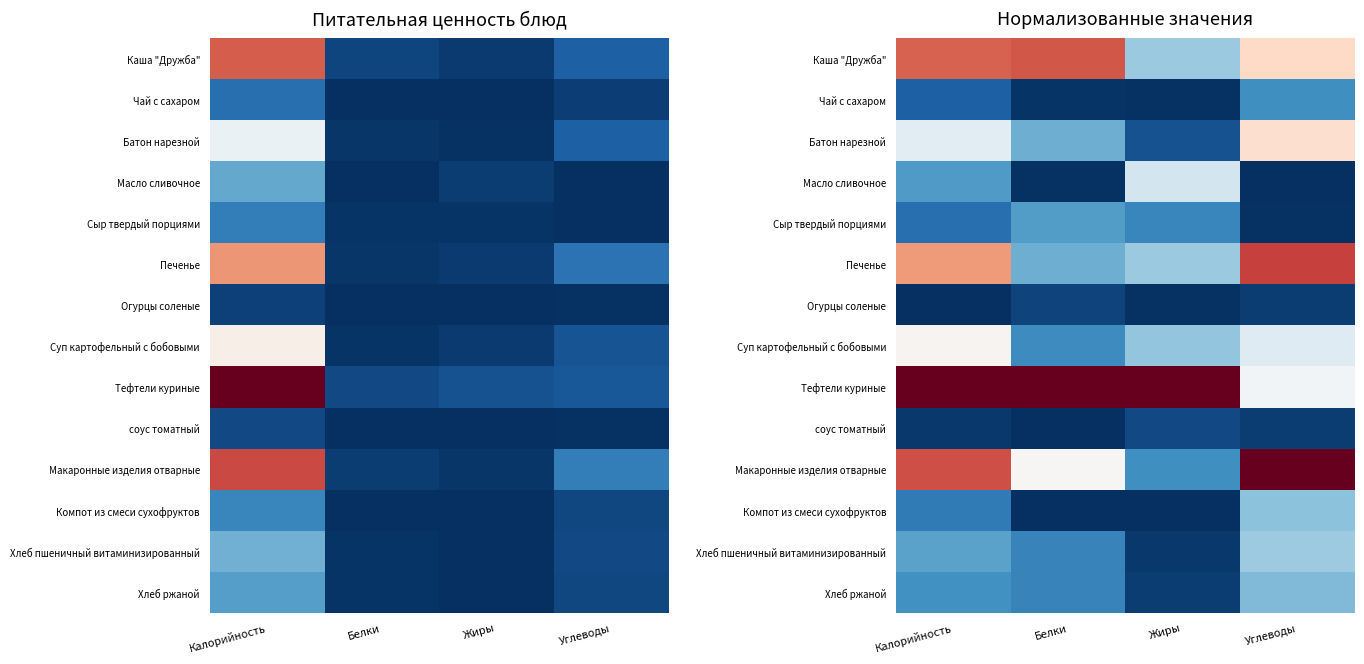

Is the value of Печенье at Белки greater than the value of Каша "Дружба" at Белки?

No